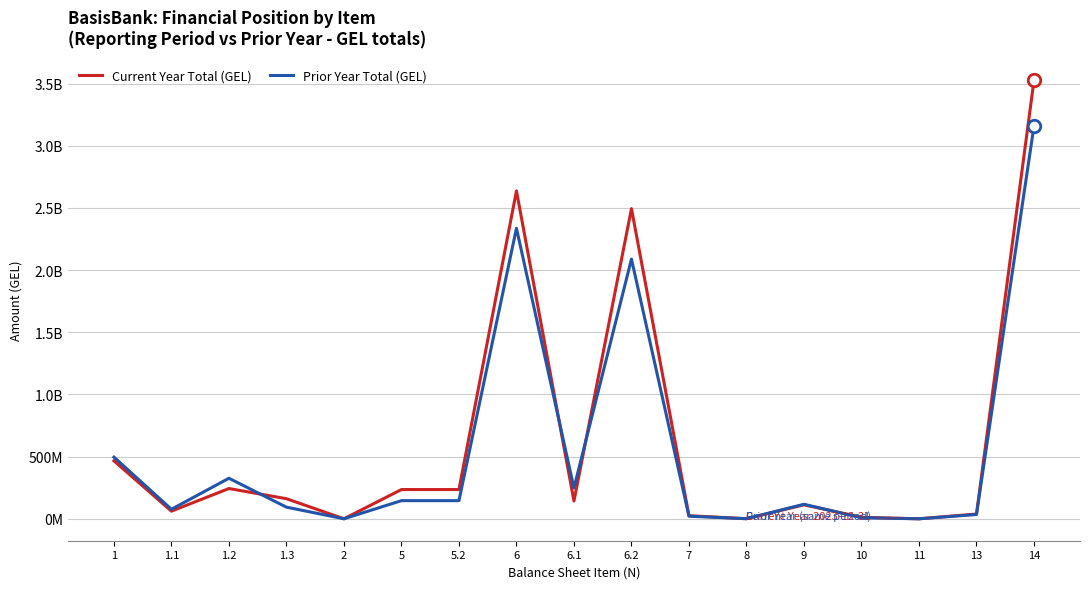

Reading left to right, extract all data points from this chart.

Current Year Total (GEL): 1=466351132.9	1.1=61318313.4	1.2=243511535.3	1.3=161521284.3	2=0.0	5=235261102.8	5.2=235261102.8	6=2637725882.8	6.1=142907156.9	6.2=2494818726.0	7=24859354.7	8=603813.1	9=112451471.2	10=11991333.8	11=33953.9	13=38275300.8	14=3527553346.0
Prior Year Total (GEL): 1=496246047.6	1.1=76579958.9	1.2=325986809.8	1.3=93679278.8	2=62704.7	5=145931672.7	5.2=145931672.7	6=2336990867.8	6.1=247827468.4	6.2=2089163399.5	7=20796650.0	8=925533.7	9=116796604.6	10=8510147.1	11=39804.9	13=34431579.6	14=3160731612.8